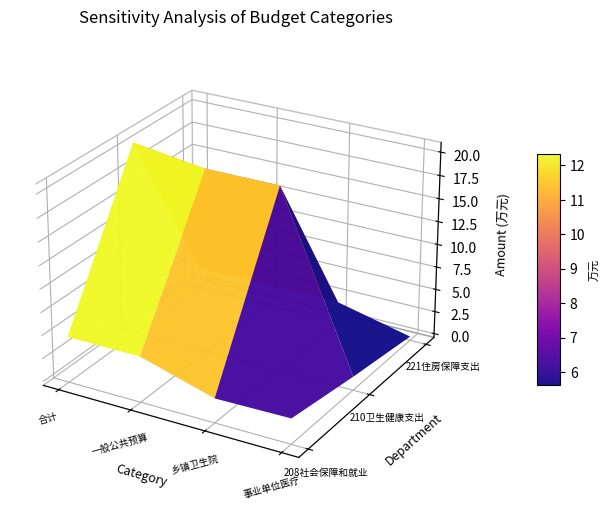

At which label does 210-卫生健康支出 first exceed 19?

合计